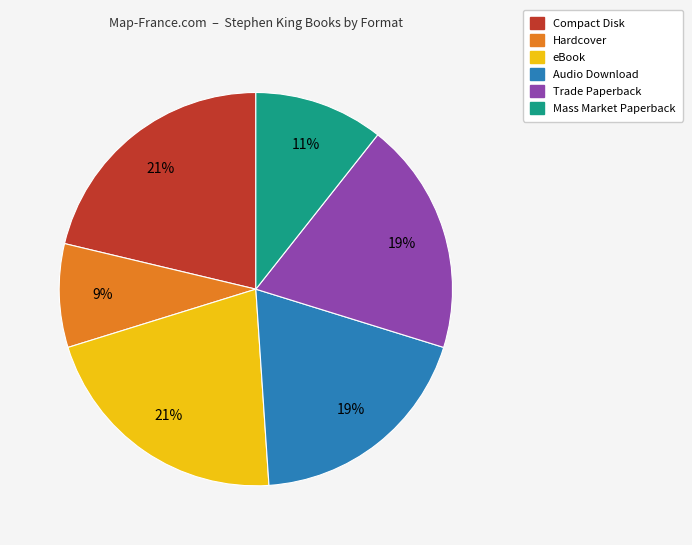

To the nearest percent, what is the average slice percentage?

17%